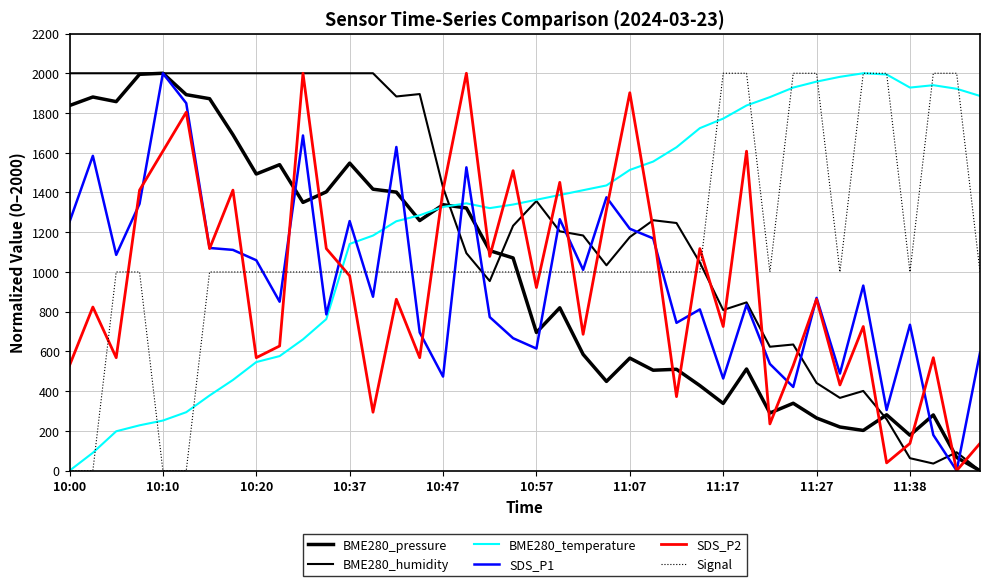

List the series in order of their peak value, highest first.

BME280_pressure, BME280_humidity, BME280_temperature, SDS_P1, SDS_P2, Signal